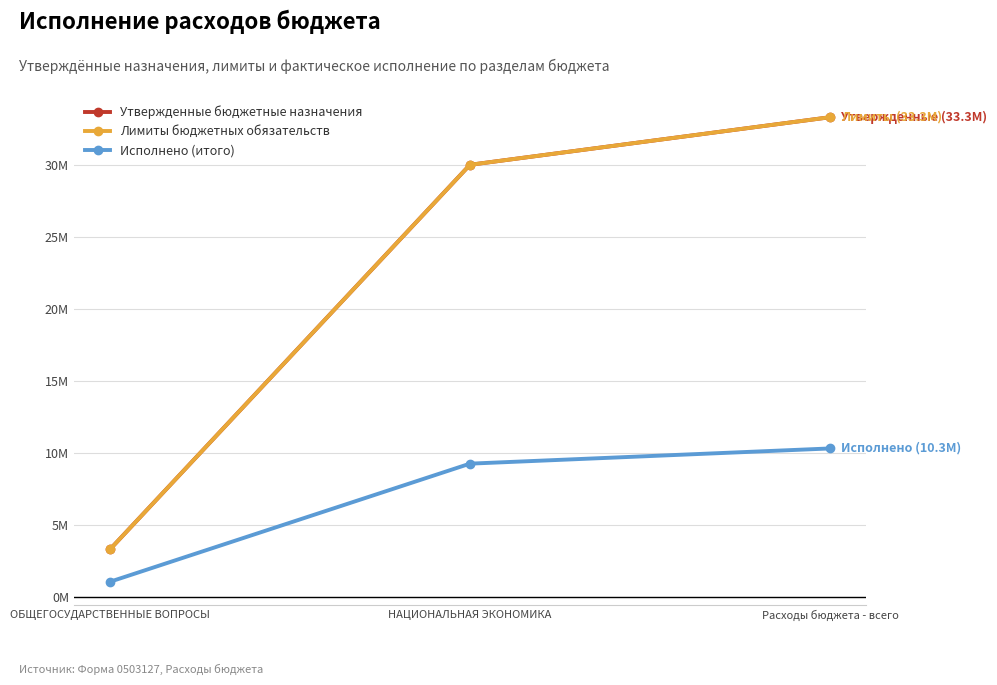

Does the chart have visible grid lines?

Yes